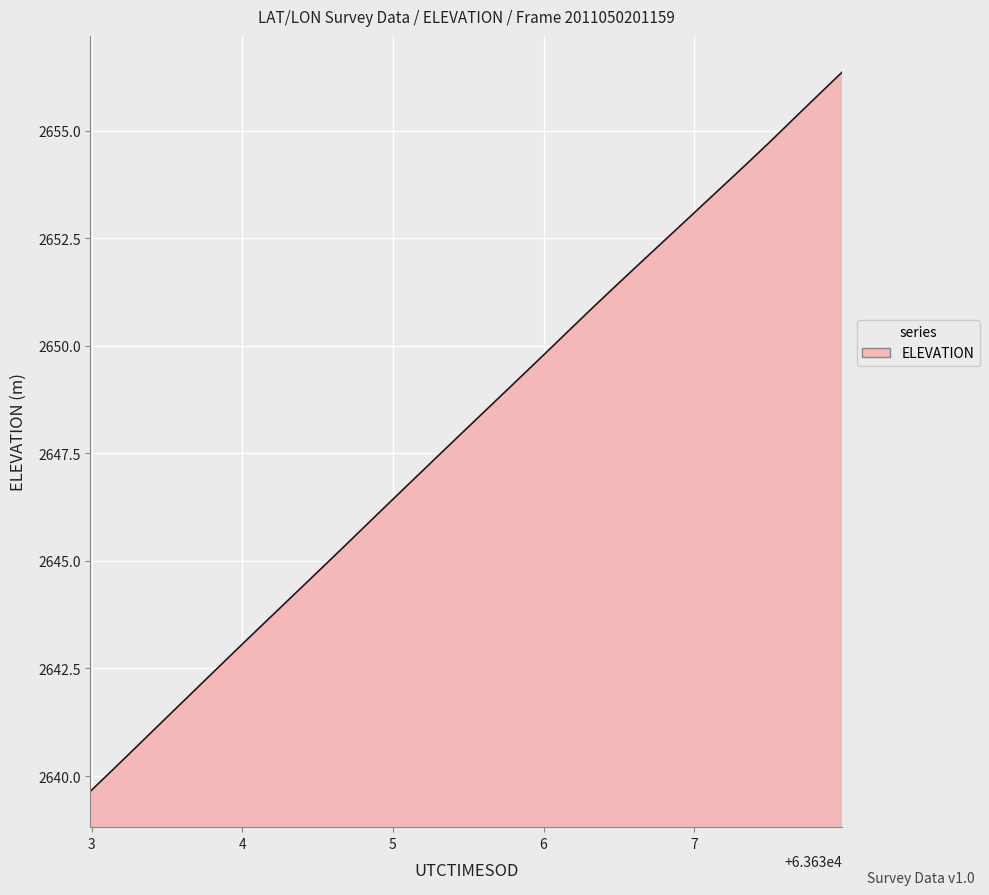

What is the greatest value displayed?

2656.4